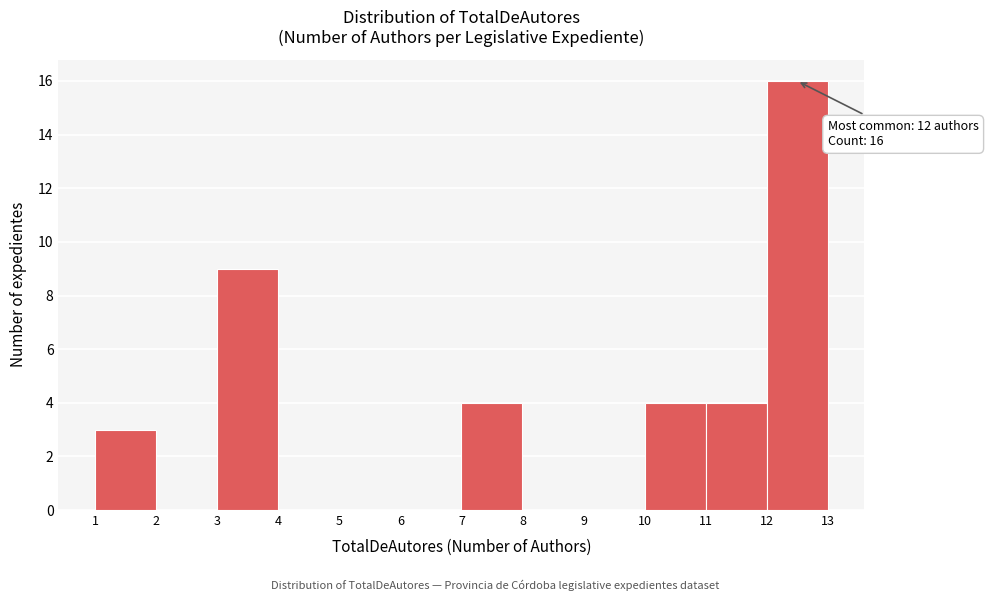

Over which range of the x-axis is the bar tallest?

12 to 13